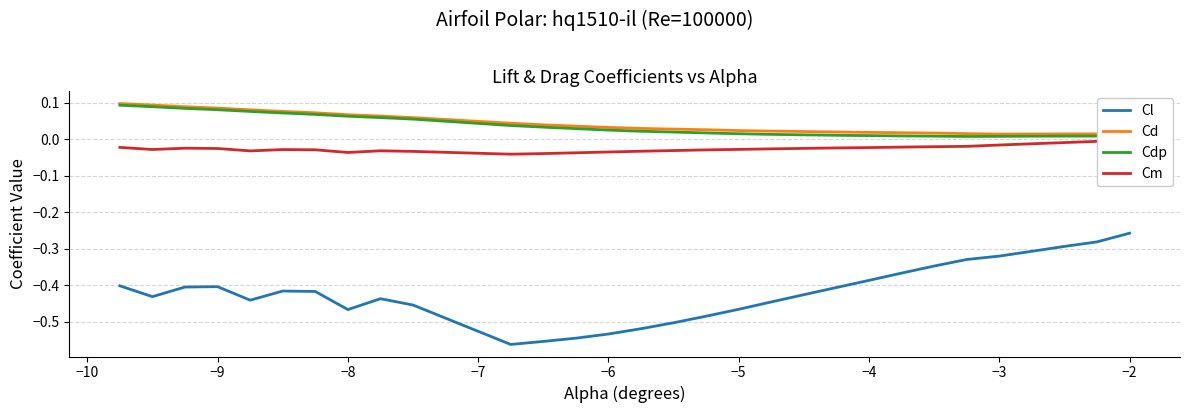

Is the value of Cl at −5 greater than the value of Cd at −2?

No